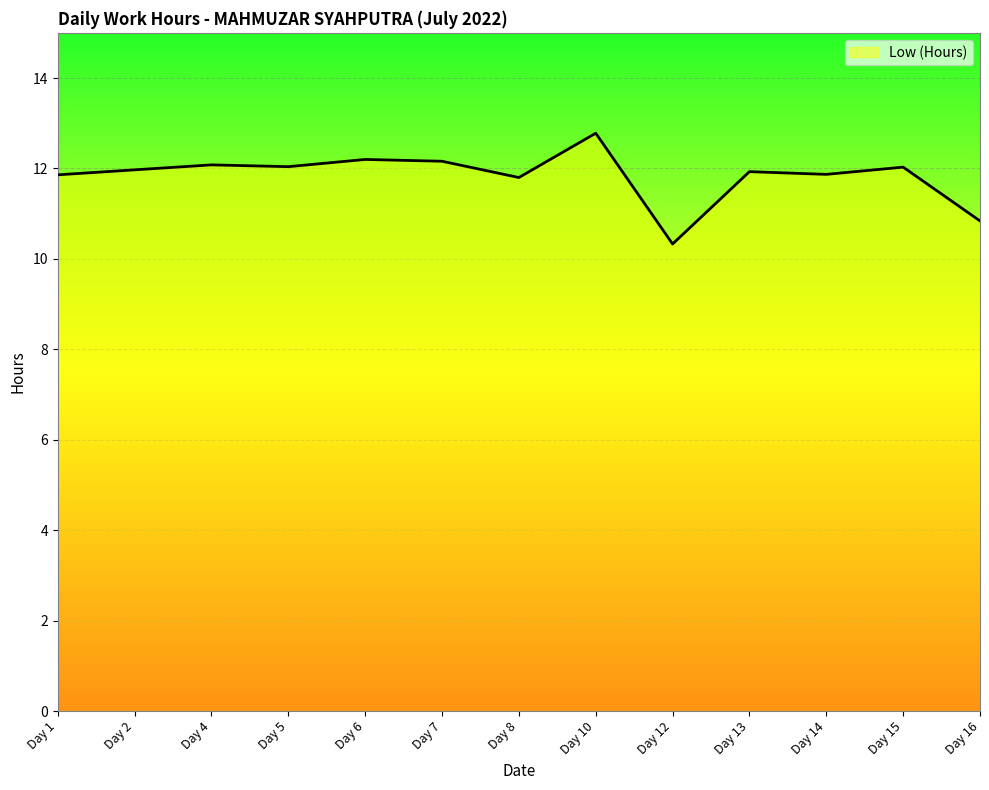

At which label is the value closest to 11?

Day 16